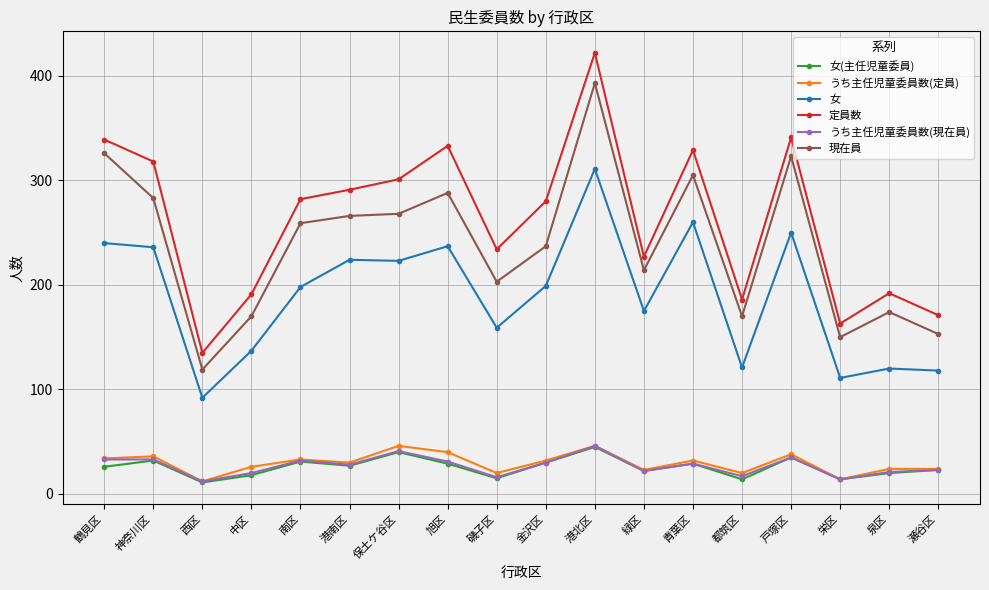

Between 港北区 and 瀬谷区, which series saw the biggest shift?

定員数